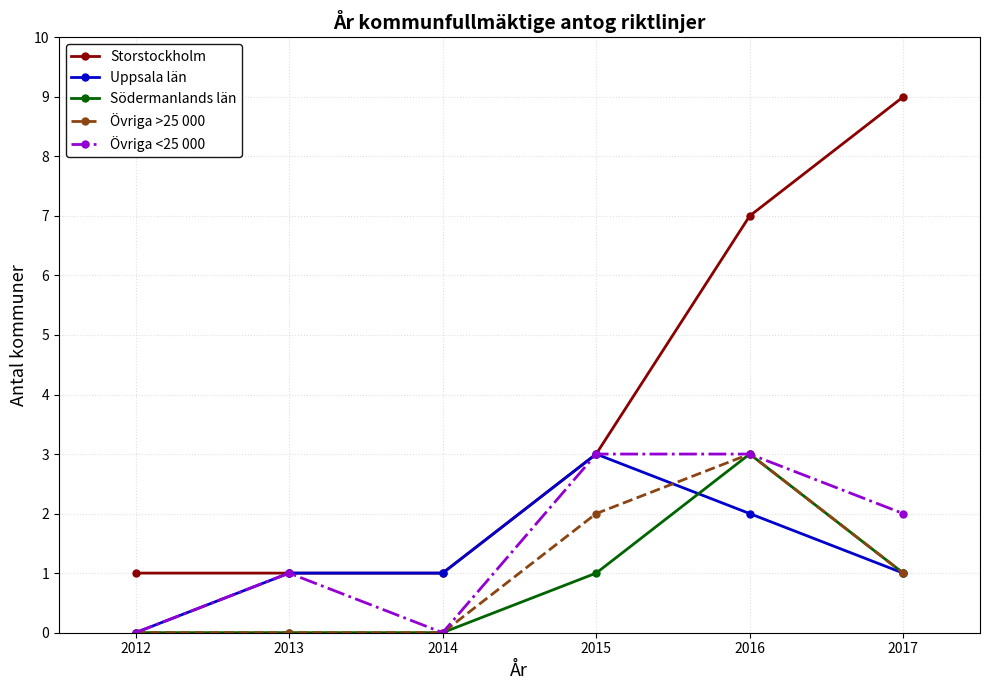

Is the value of Övriga <25 000 at 2015 greater than the value of Övriga >25 000 at 2014?

Yes